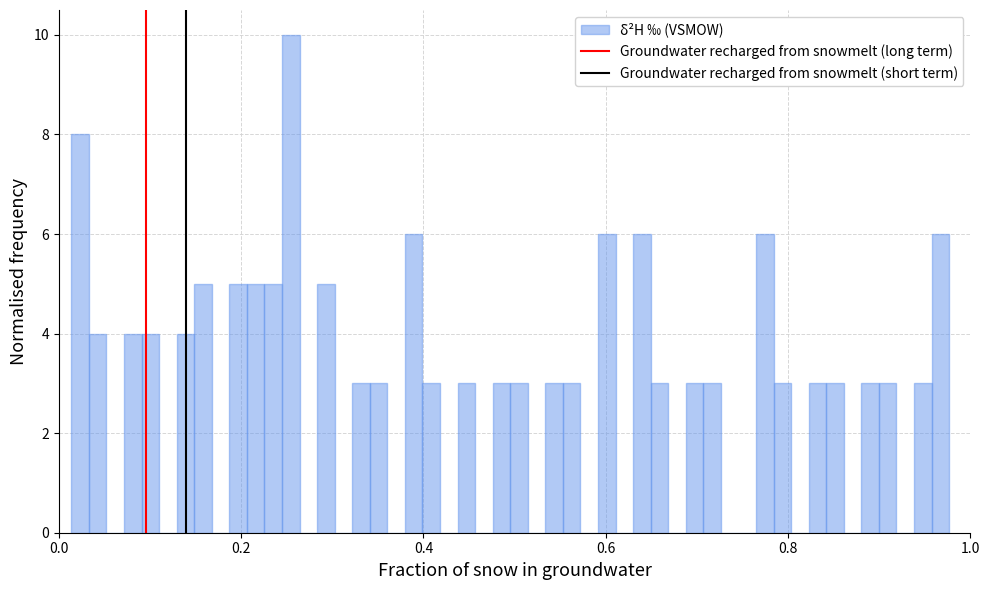

Read against the x-axis, roughly where is the centre of the tallest bar?

0.26